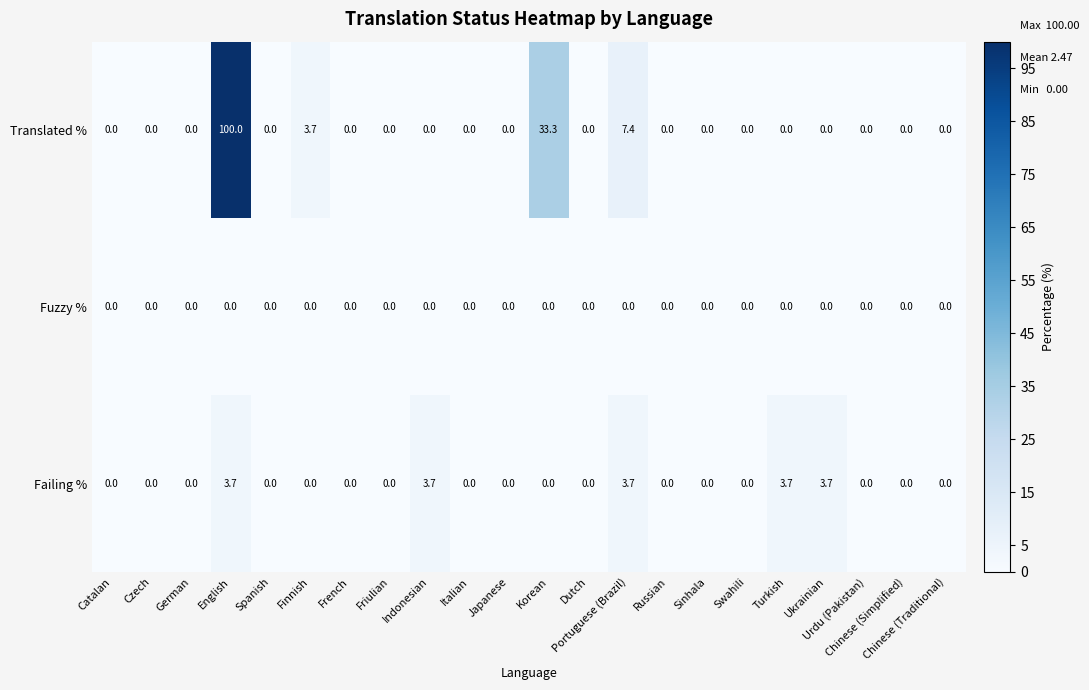

At which category is the sum across all series the highest?

English